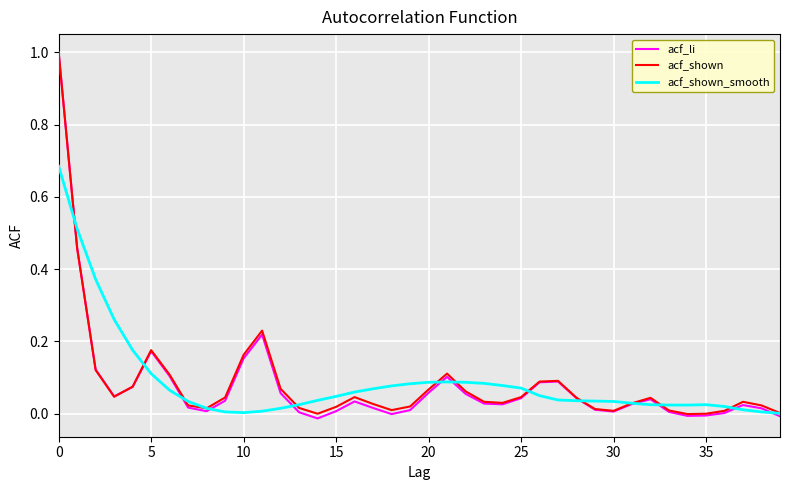

Which series has the widest spread of values?

acf_li